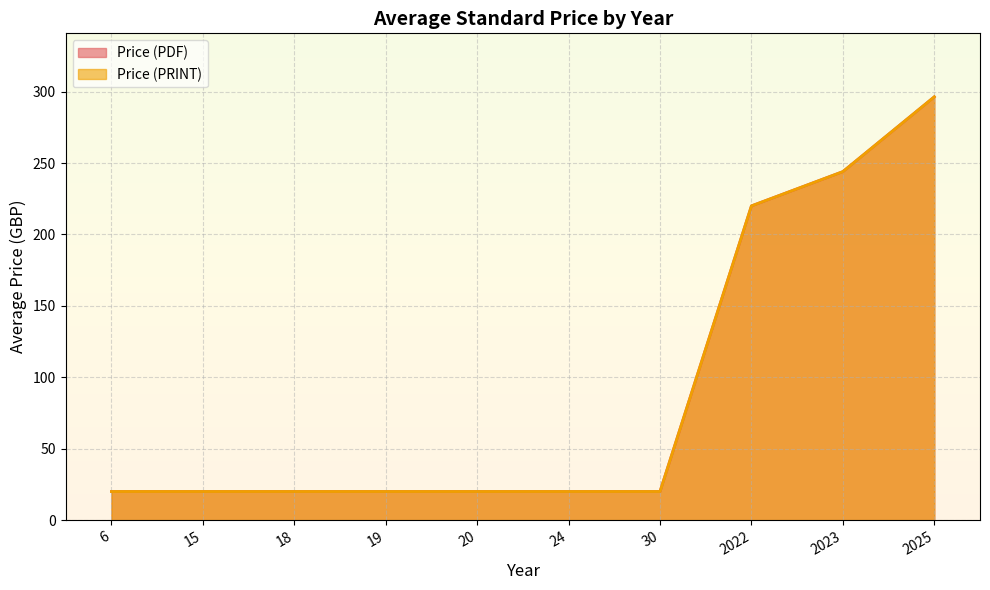

Count the number of data series in this chart.

2